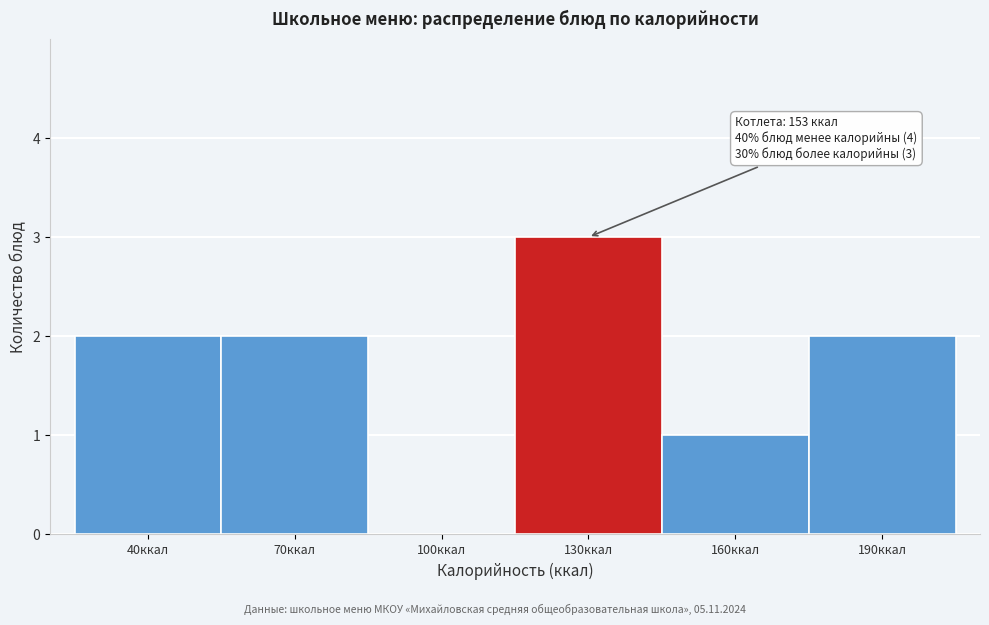

Reading left to right, list all the values displayed in this chart.

40ккал=2	70ккал=2	100ккал=0	130ккал=3	160ккал=1	190ккал=2